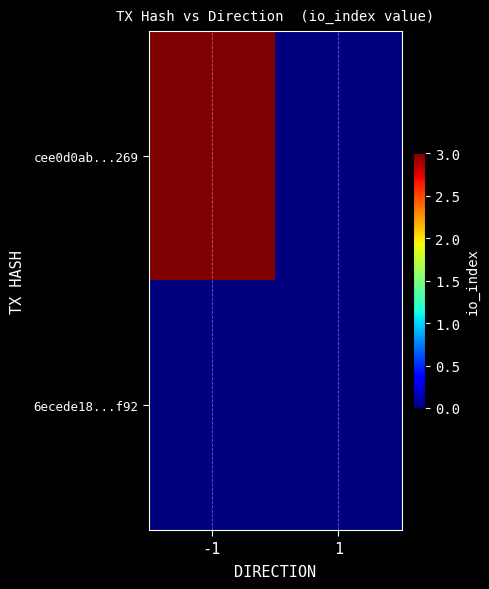

How many data points does each series have?

2